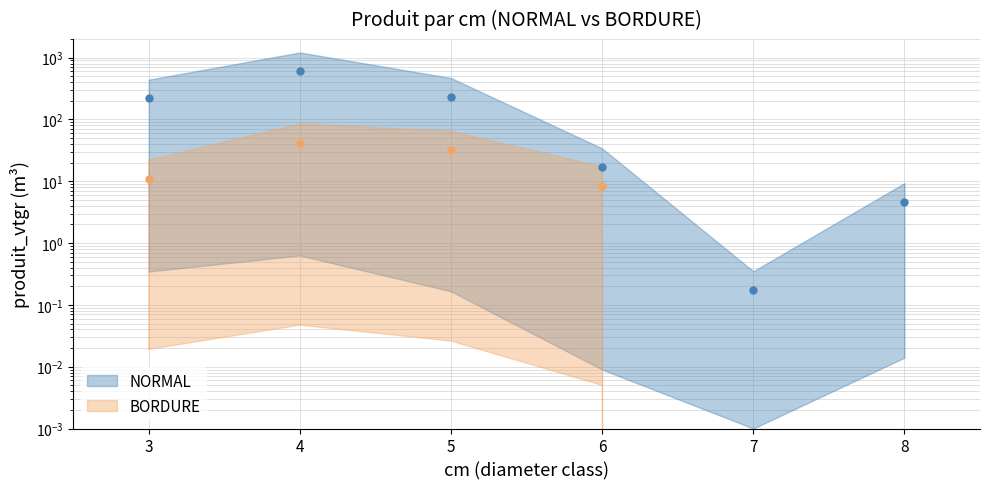

What is the difference between the maximum and minimum values?

606.6